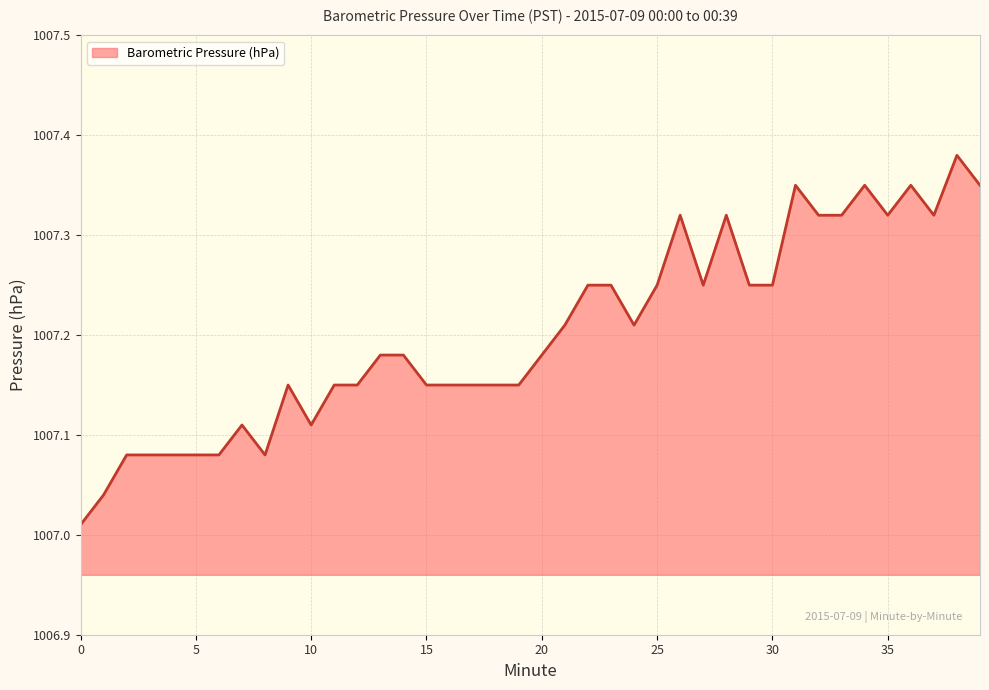

What is the difference between the maximum and minimum values?

0.4